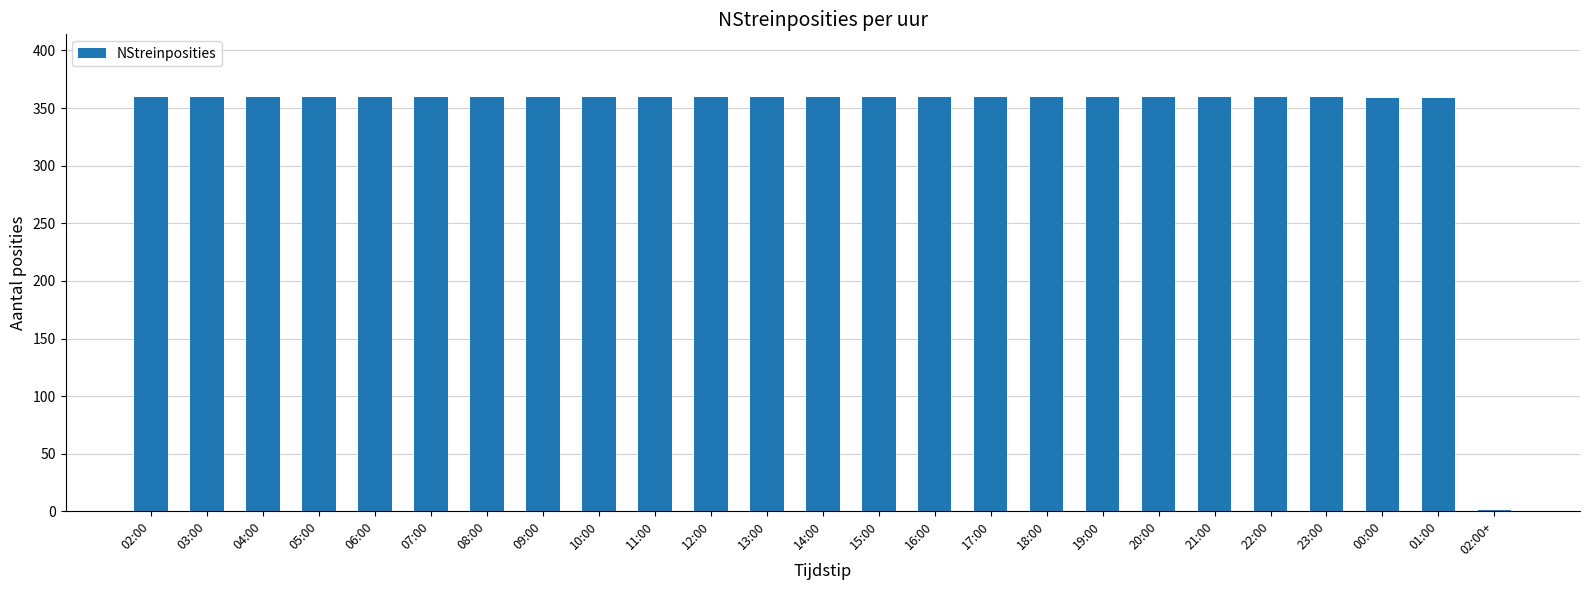

What is the approximate value at 10:00, to the nearest 10?

360